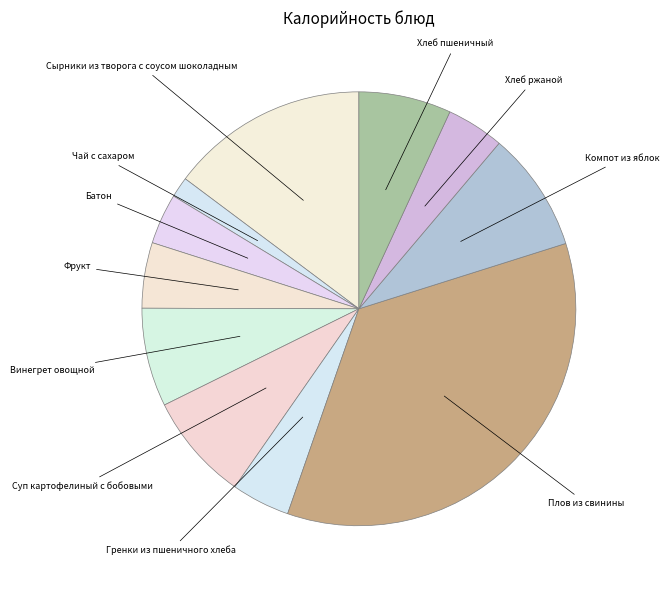

Which slice is the smallest?

Чай с сахаром